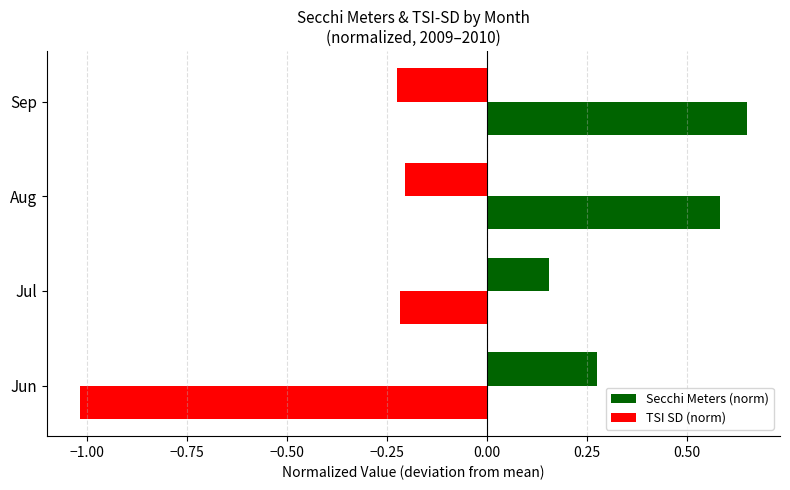

How many values in the Secchi Meters (norm) series exceed 0?

2